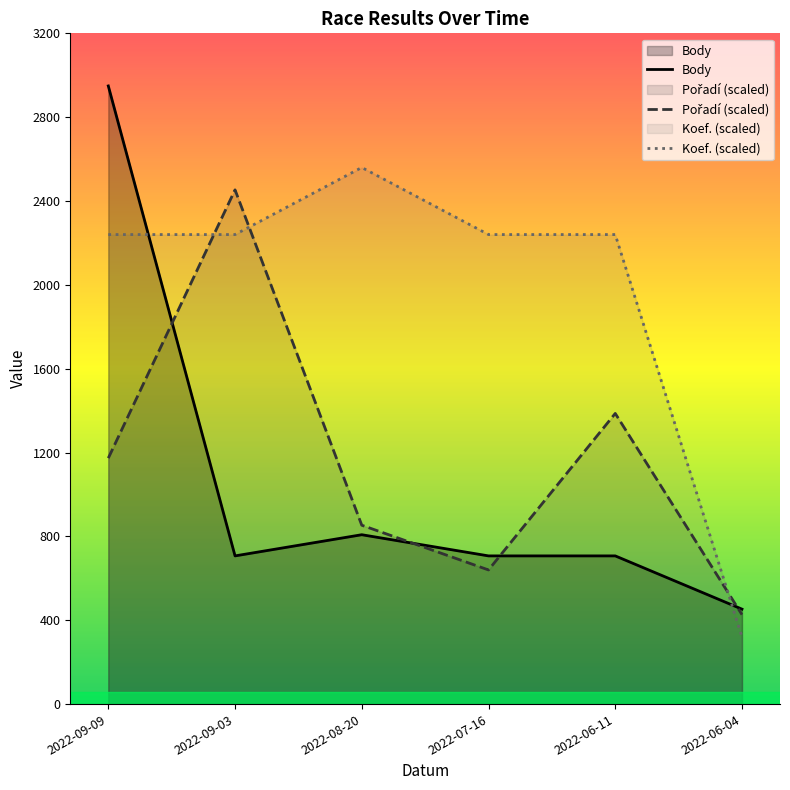

Read the Koef. value at 2022-06-11.

2240.0